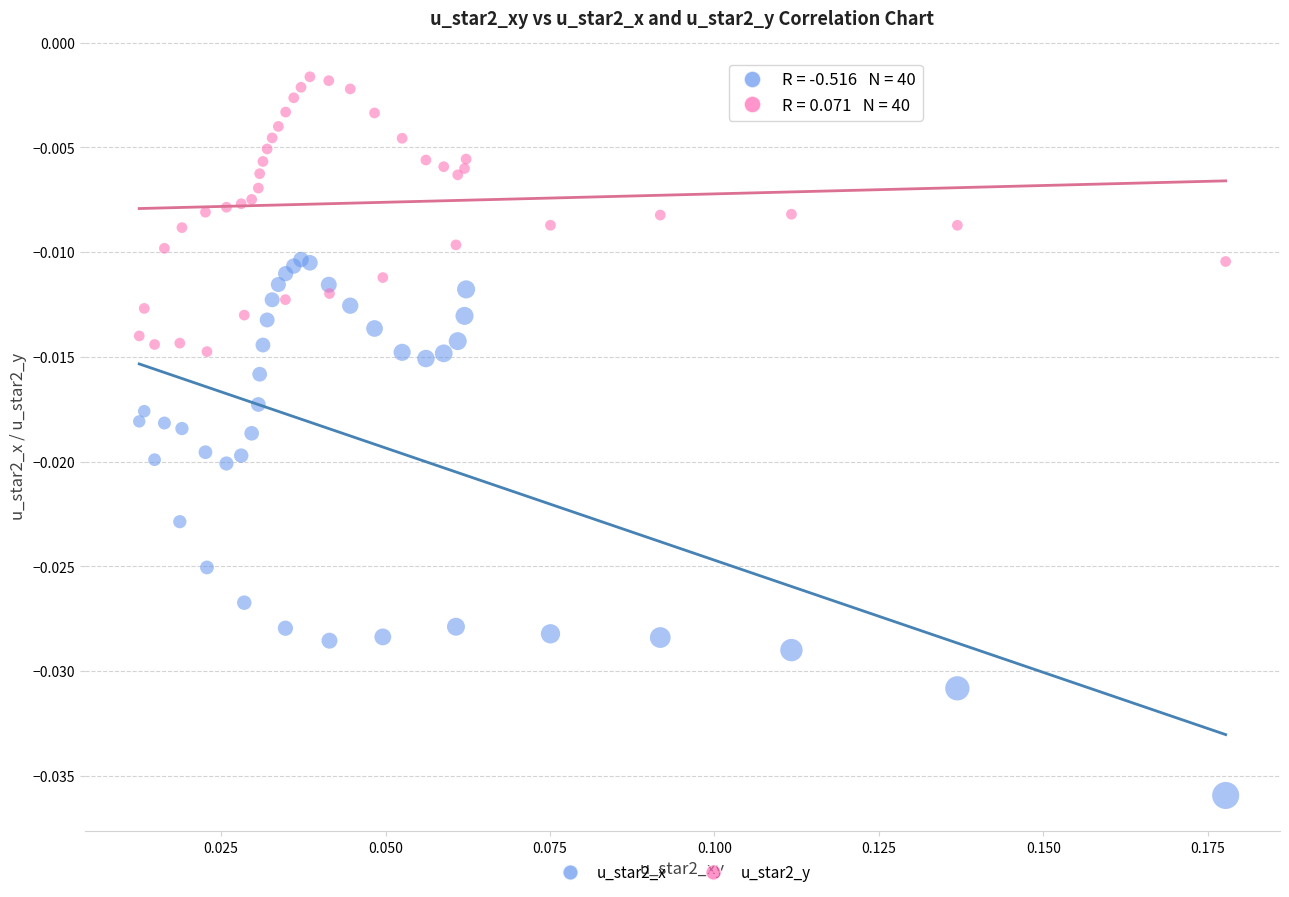

Which series reaches the minimum Y coordinate?

u_star2_x